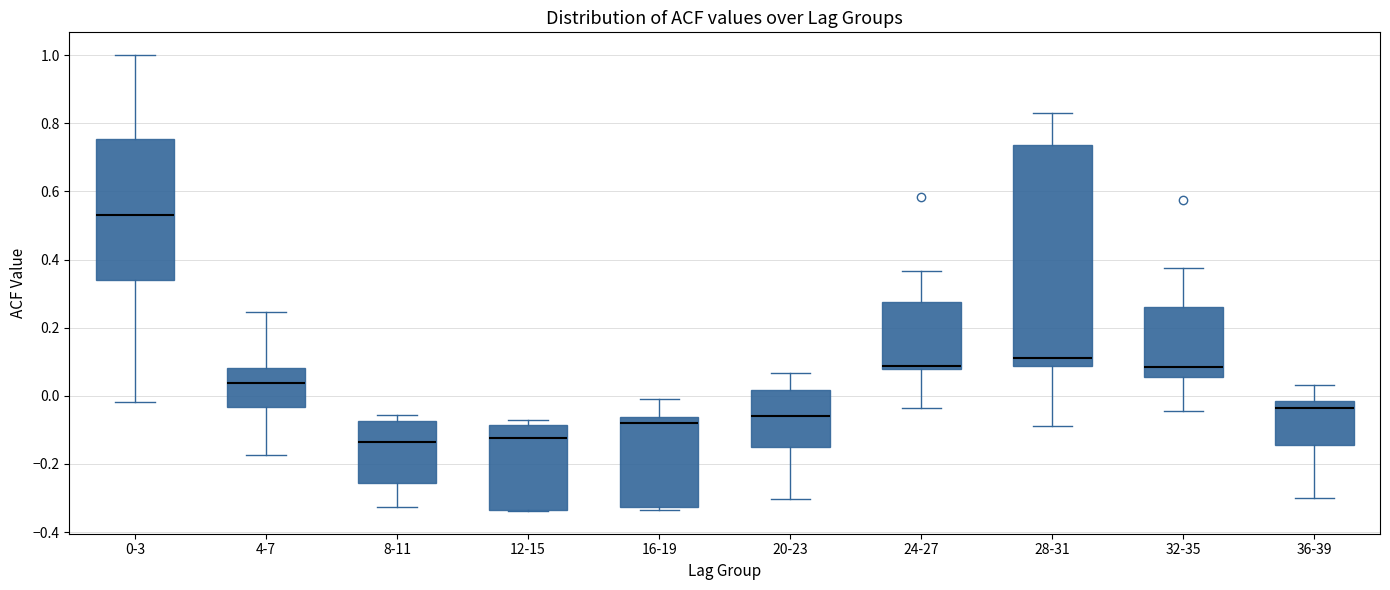

Where is the lower edge of the box for 0-3 on the y-axis? The values are not printed on the chart, so give them approximately, as read against the axis.

0.34